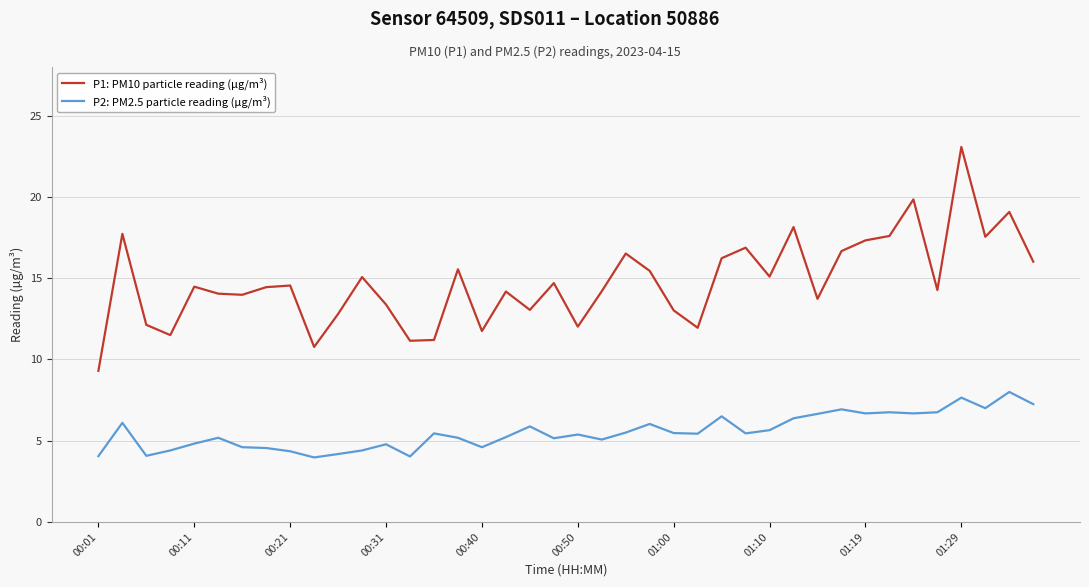

Which series has the largest total across all categories?

P1: PM10 particle reading (µg/m³)